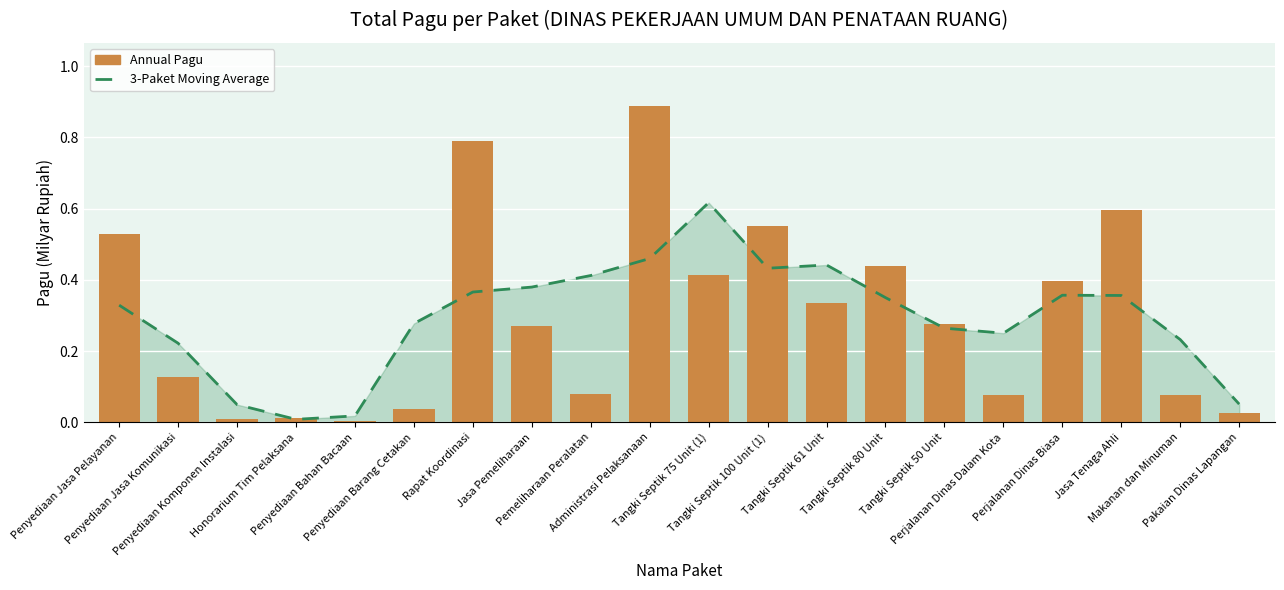

Is it true that Annual Pagu equals 0.1 at Pemeliharaan Peralatan?

True